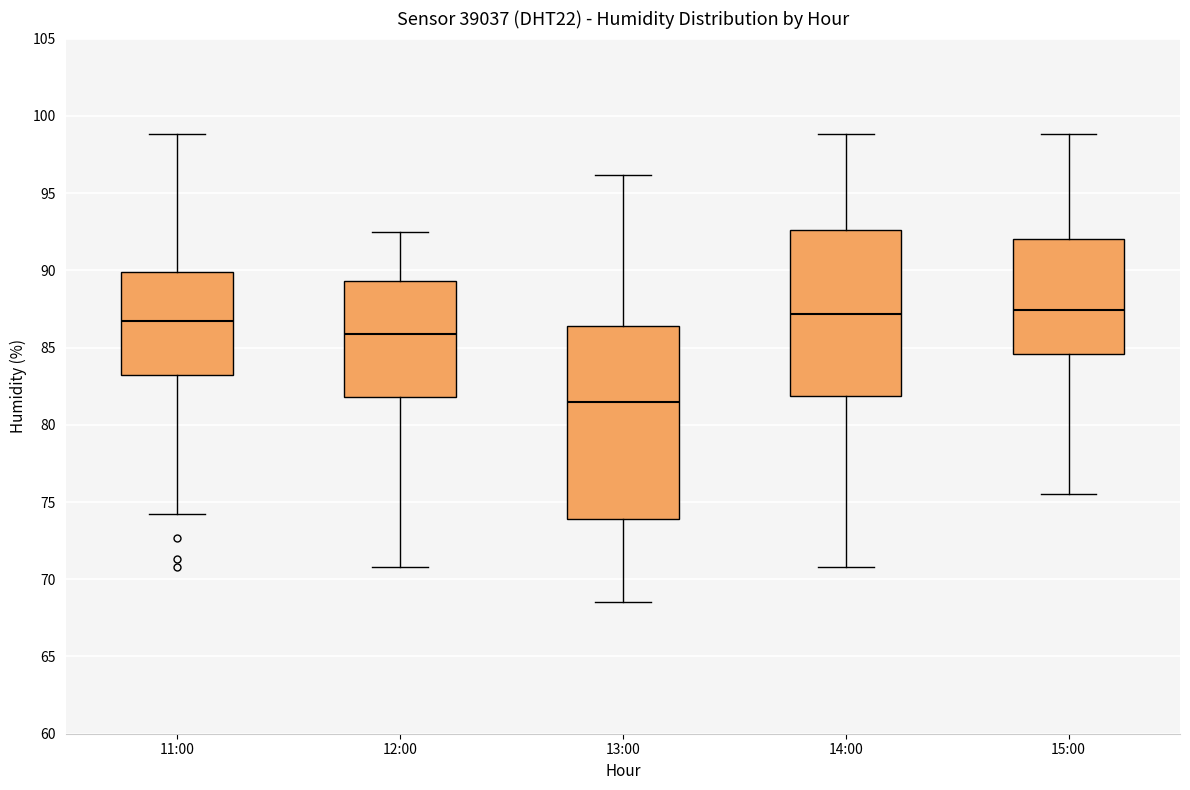

Where does the median line of the box for 11:00 sit on the y-axis? The values are not printed on the chart, so give them approximately, as read against the axis.

86.5